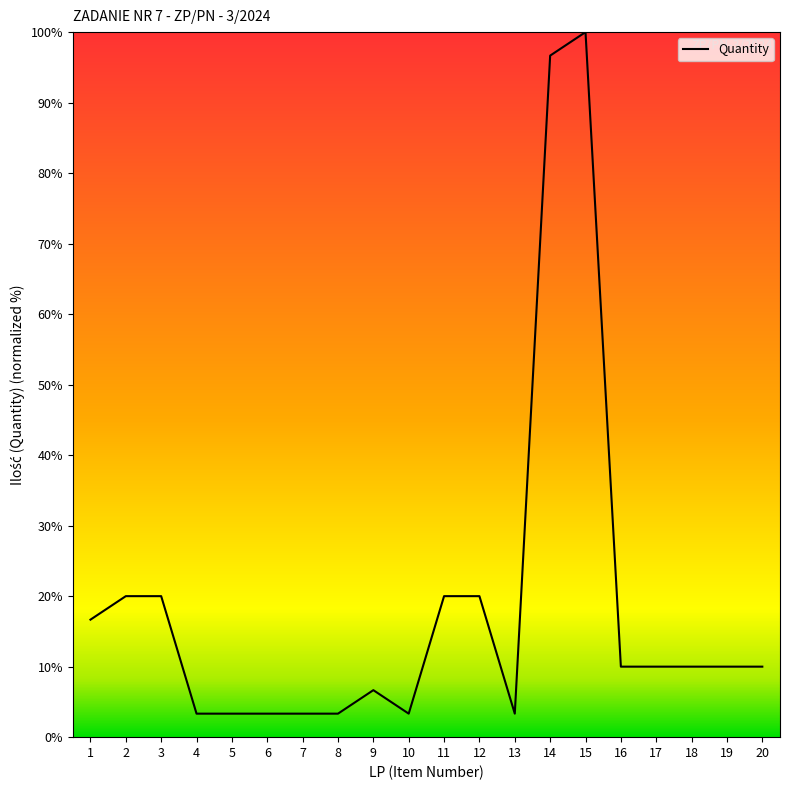

The value at 19 is 2.1. True or false?

False